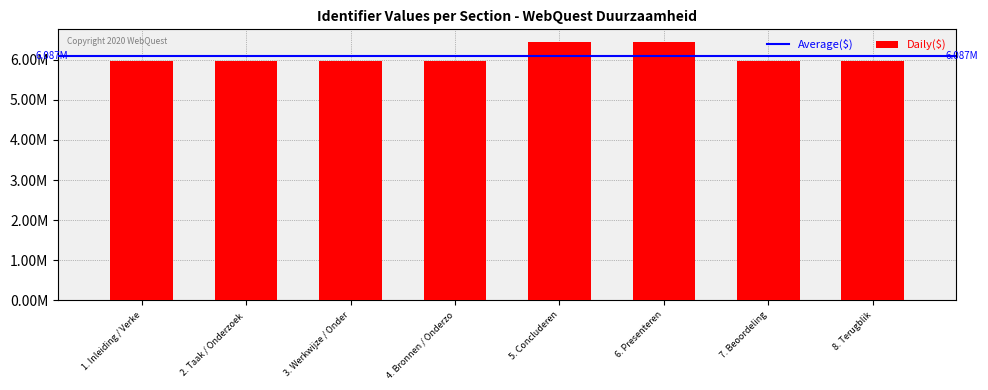

Does the chart contain any negative values?

No